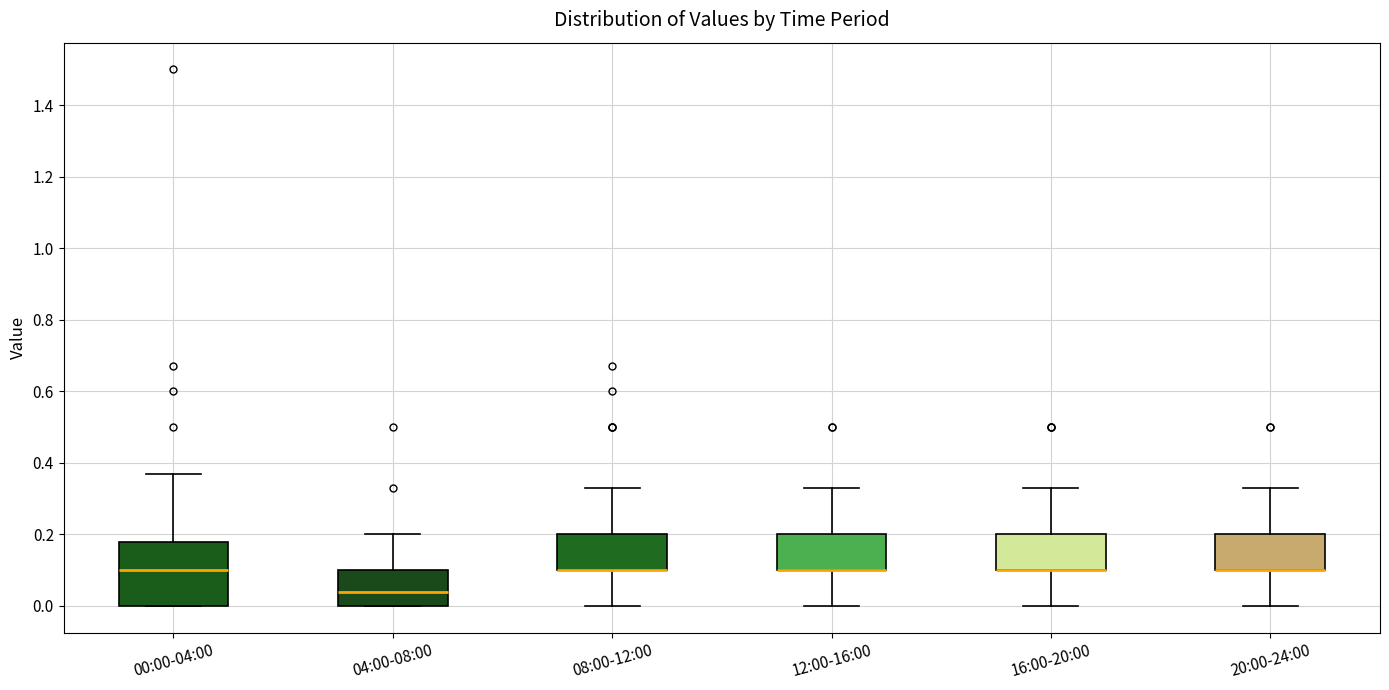

Reading left to right, read every box against the y-axis: the position of its median line, the range the box covers, and the ends of its whiskers. The values are not printed on the chart, so give them approximately, as read against the axis.

00:00-04:00: median 0.10, box 0.00 to 0.18, whiskers 0.00 to 0.38
04:00-08:00: median 0.04, box 0.00 to 0.10, whiskers 0.00 to 0.20
08:00-12:00: median 0.10 (drawn on the box's lower edge), box 0.10 to 0.20, whiskers 0.00 to 0.34
12:00-16:00: median 0.10 (drawn on the box's lower edge), box 0.10 to 0.20, whiskers 0.00 to 0.34
16:00-20:00: median 0.10 (drawn on the box's lower edge), box 0.10 to 0.20, whiskers 0.00 to 0.34
20:00-24:00: median 0.10 (drawn on the box's lower edge), box 0.10 to 0.20, whiskers 0.00 to 0.34